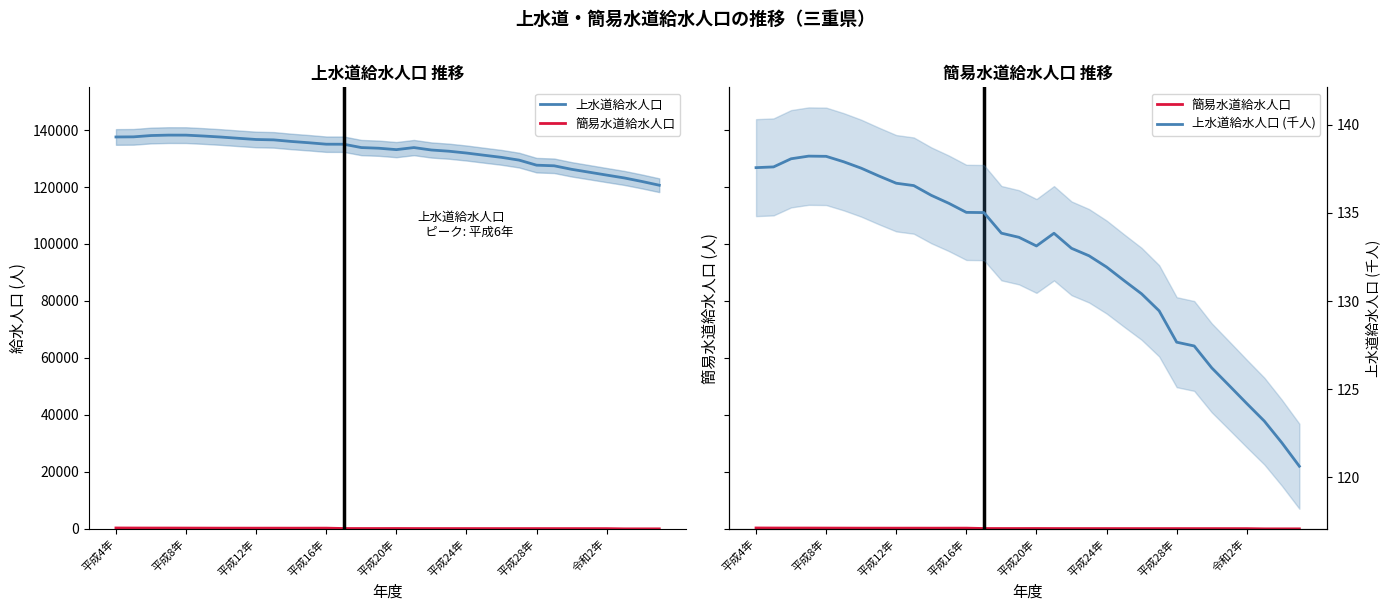

What is the difference between the highest and lowest values at 平成8年?

137477.4